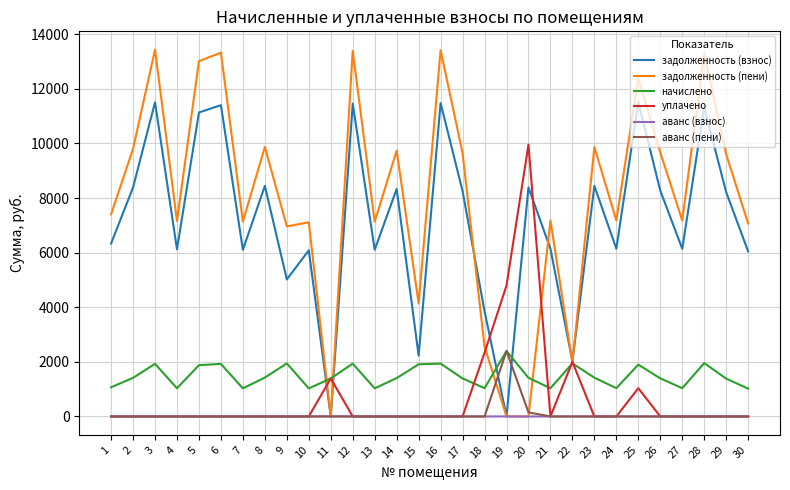

Which series has the largest total across all categories?

задолженность (пени)